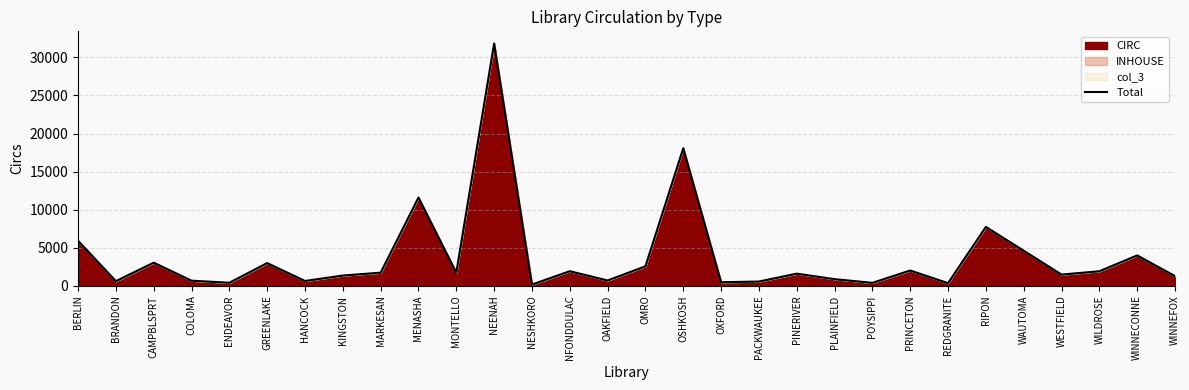

Rank the categories by value from lowest to highest.

NESHKORO, REDGRANITE, POYSIPPI, ENDEAVOR, OXFORD, PACKWAUKEE, BRANDON, HANCOCK, COLOMA, OAKFIELD, PLAINFIELD, WINNEFOX, KINGSTON, WESTFIELD, PINERIVER, MONTELLO, MARKESAN, WILDROSE, NFONDDULAC, PRINCETON, OMRO, GREENLAKE, CAMPBLSPRT, WINNECONNE, WAUTOMA, BERLIN, RIPON, MENASHA, OSHKOSH, NEENAH